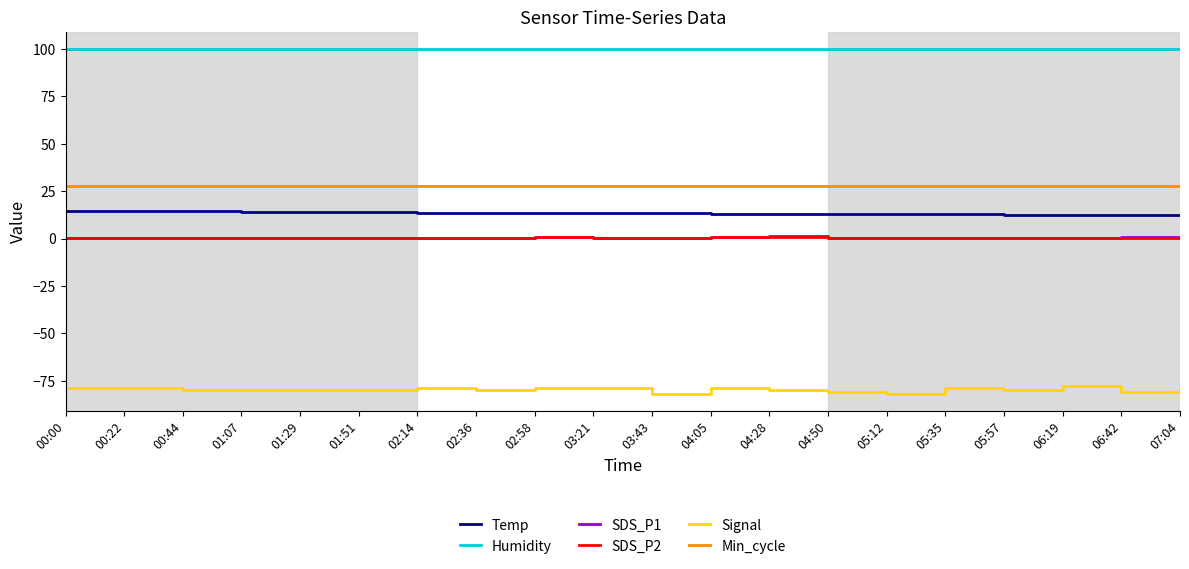

True or false: SDS_P1 has more than 0 points higher than both neighbors.

True